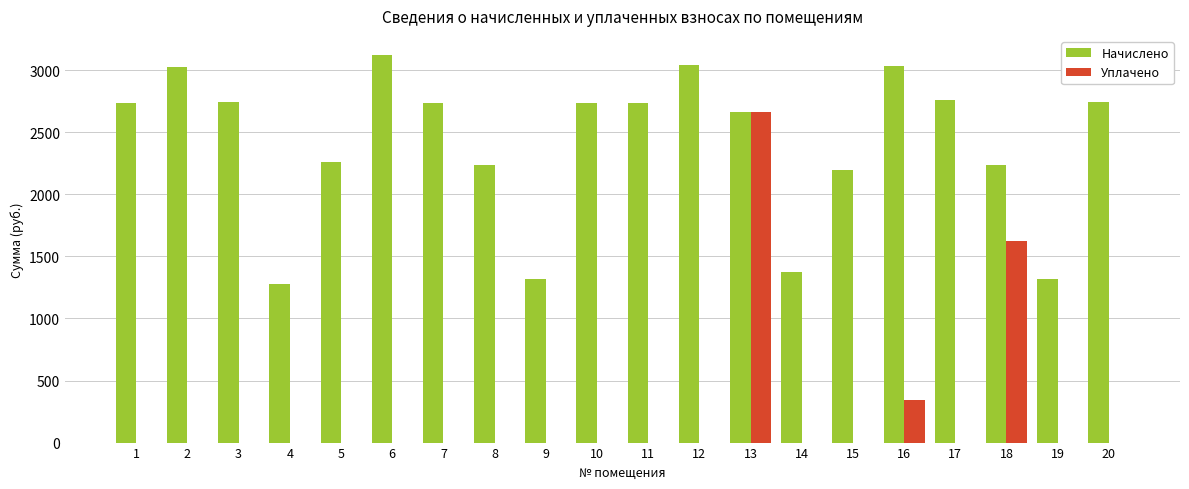

What is the sum of the Начислено values at 1 and 16?

5776.4